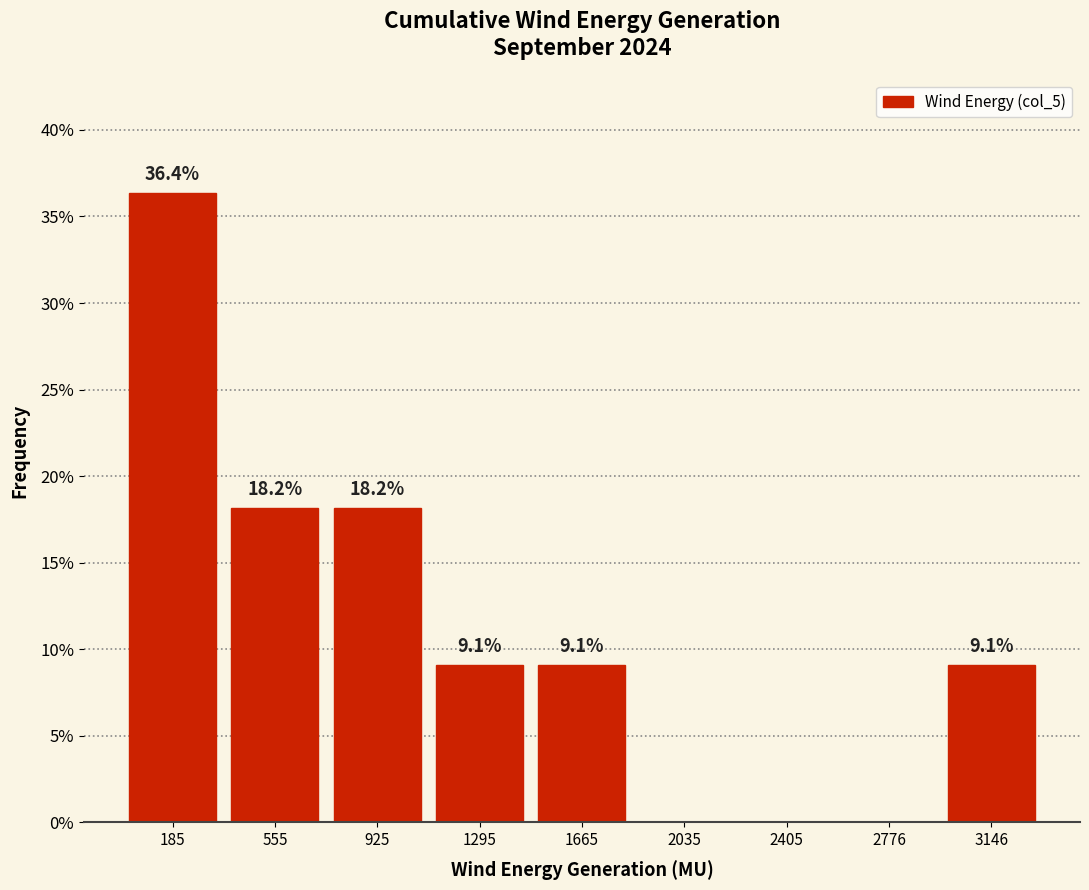

Over which range of the x-axis is the bar tallest?

0 to 350